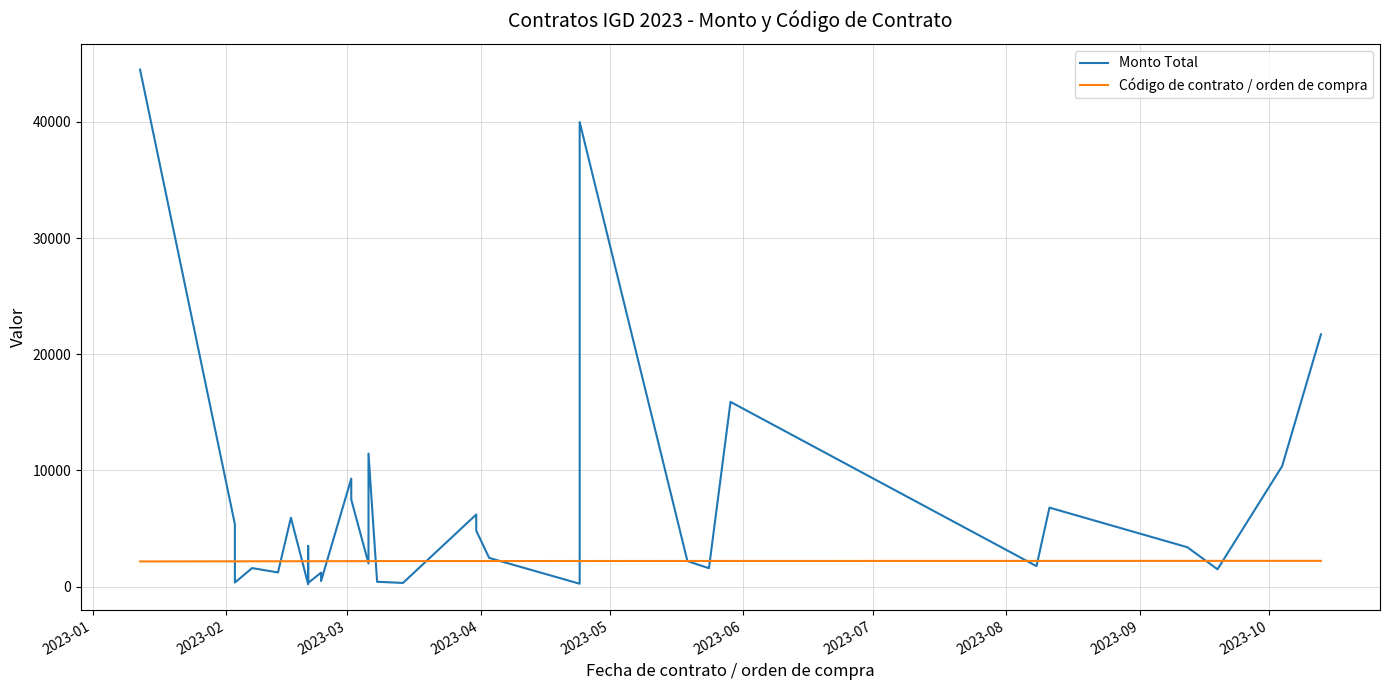

Where do Código de contrato / orden de compra and Monto Total first cross each other?

2023-02 and 2023-03